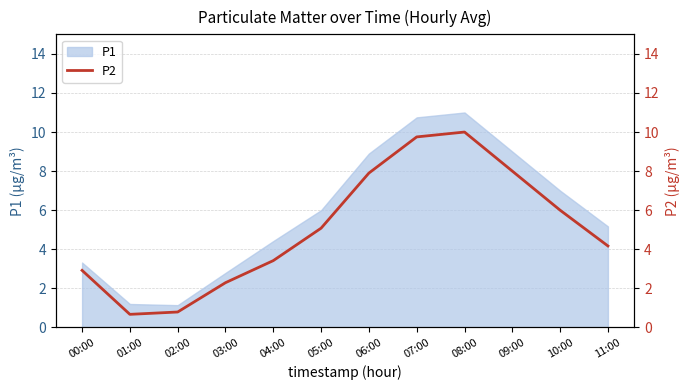

True or false: P1 has a value of 1.7 at 03:00.

False